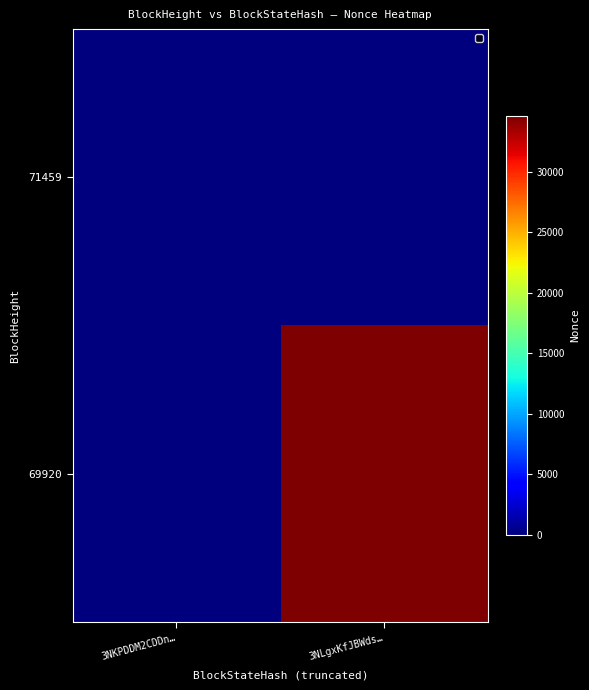

At 3NLgxKfJBWds…, list the series in order from largest to smallest.

69920, 71459